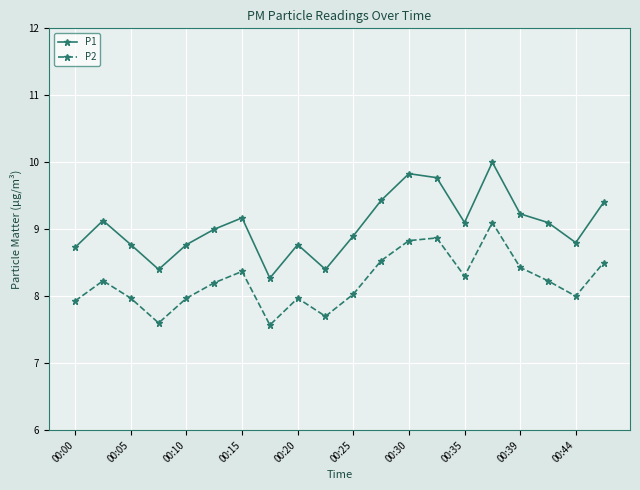

How many interior local valleys does the P2 series have?

5